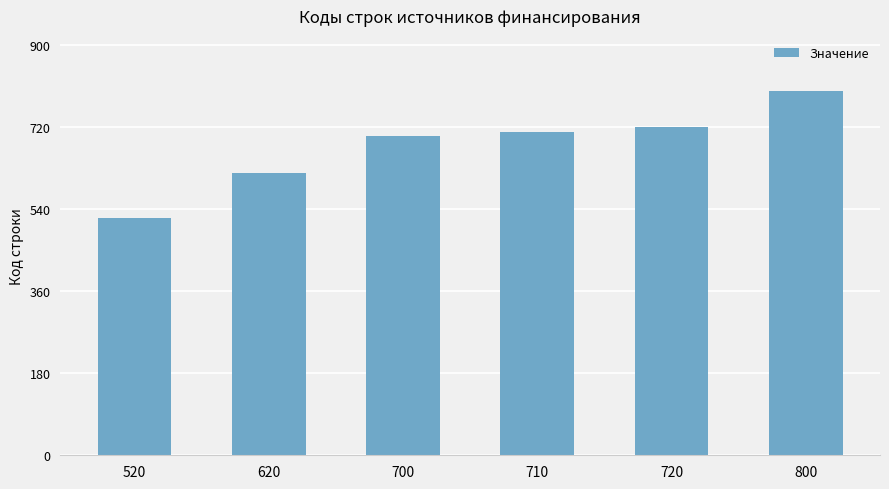

Reading left to right, list all the values displayed in this chart.

520=520	620=620	700=700	710=710	720=720	800=800